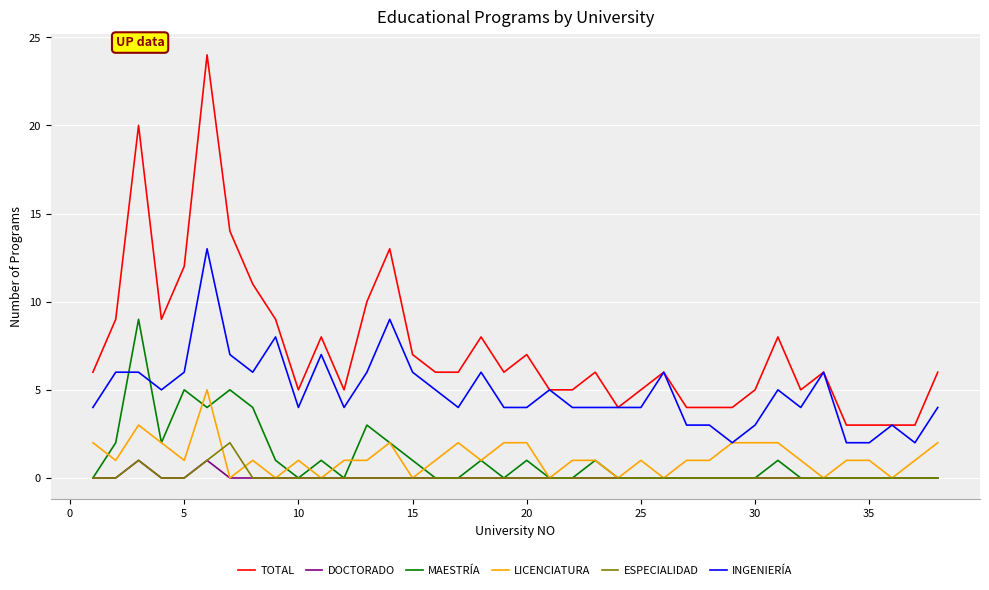

Does the chart have visible grid lines?

Yes